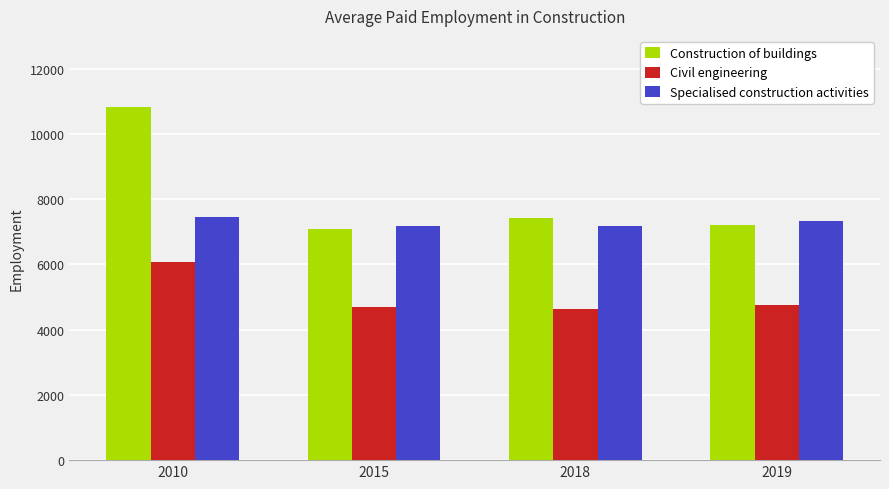

Which series has the largest total across all categories?

Construction of buildings